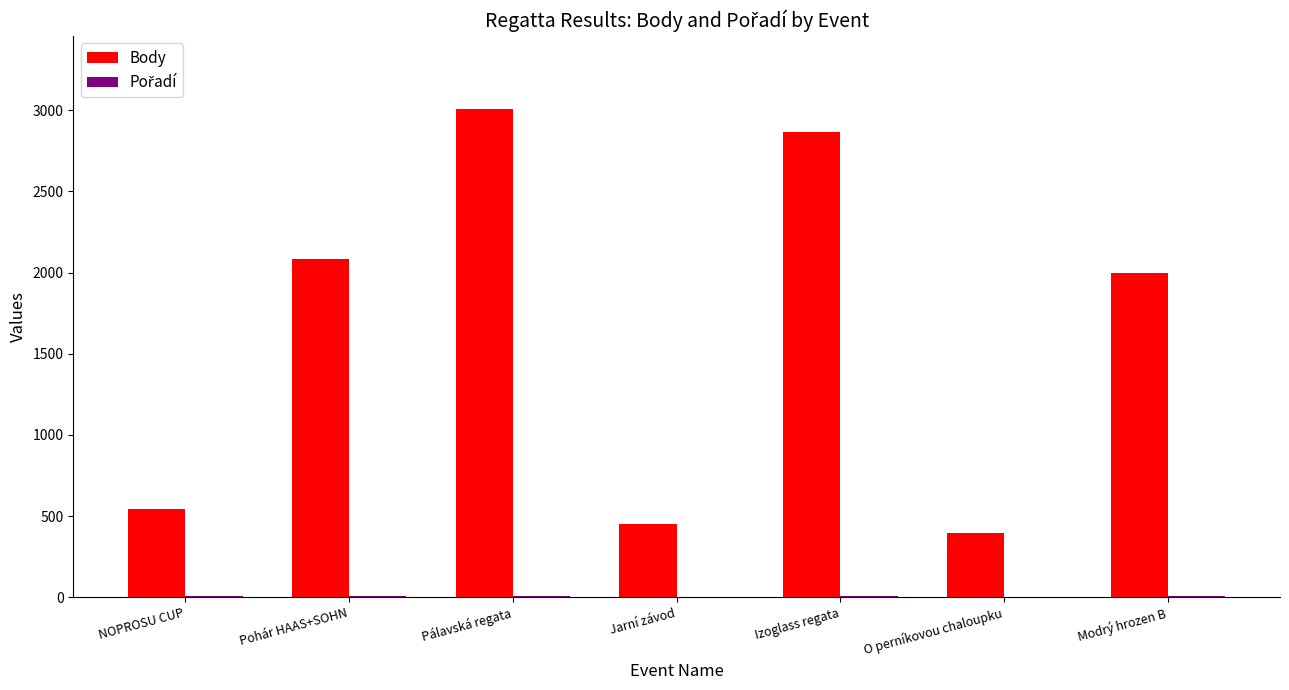

The Body series shows 3008 at Pálavská regata. True or false?

True